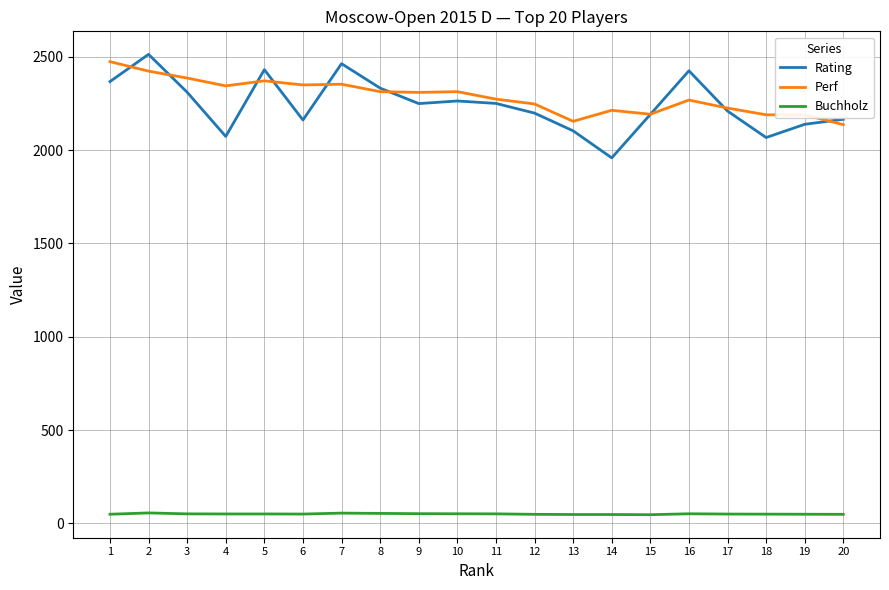

What is the total value across all series at 15?

4431.0